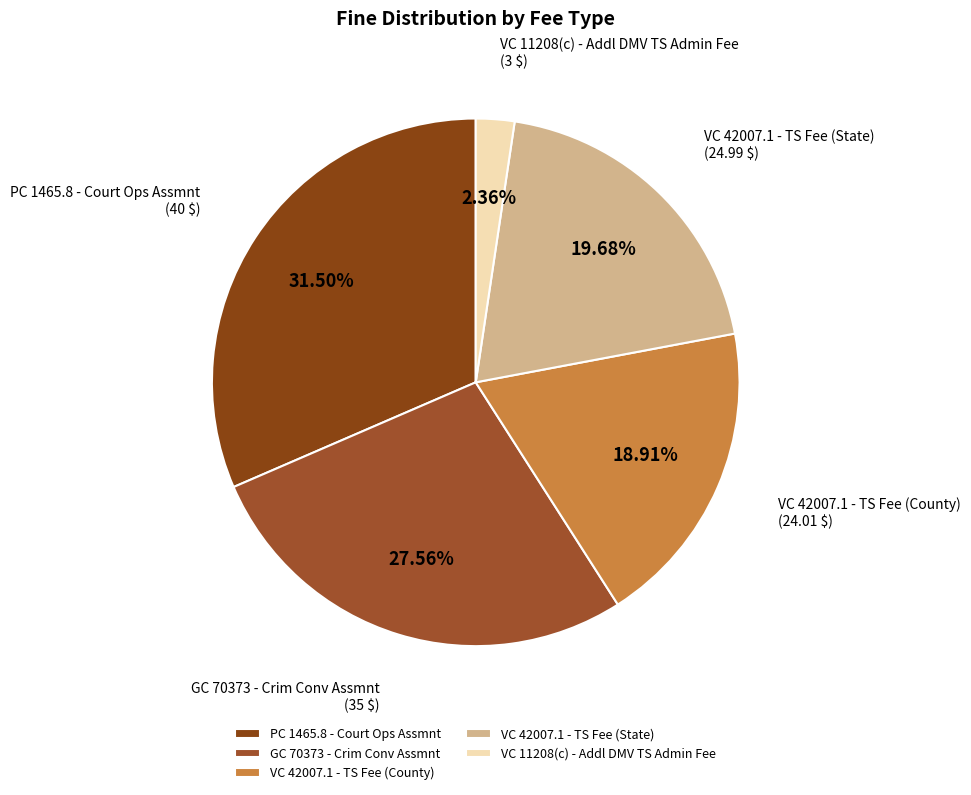

Which category has the smallest portion of the pie?

VC 11208(c) - Addl DMV TS Admin Fee